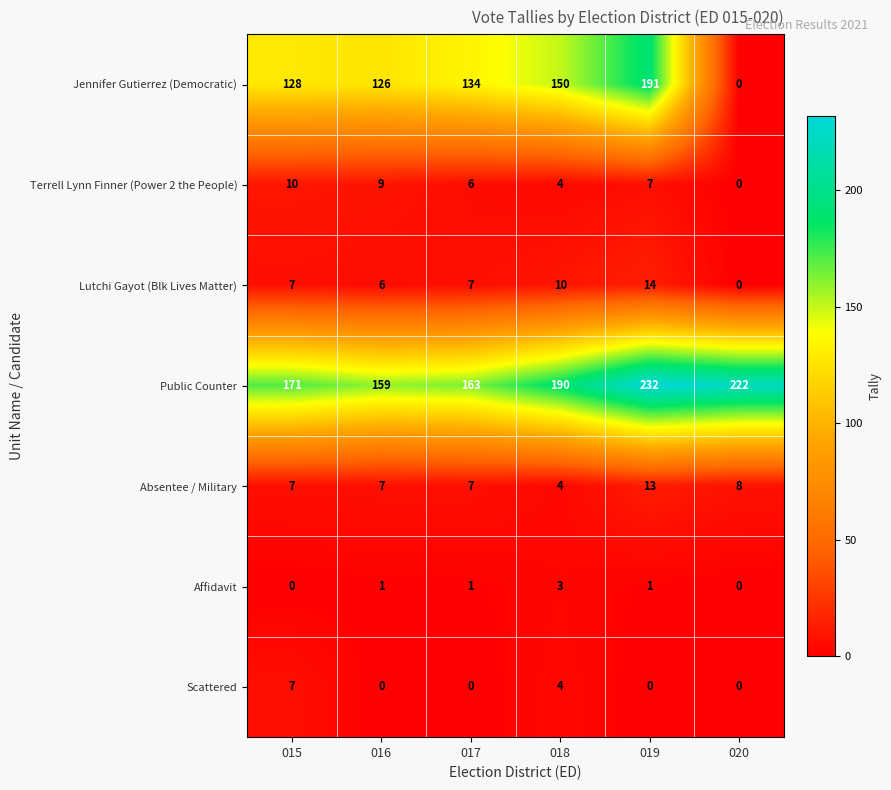

Which category has the highest value across all series?

019